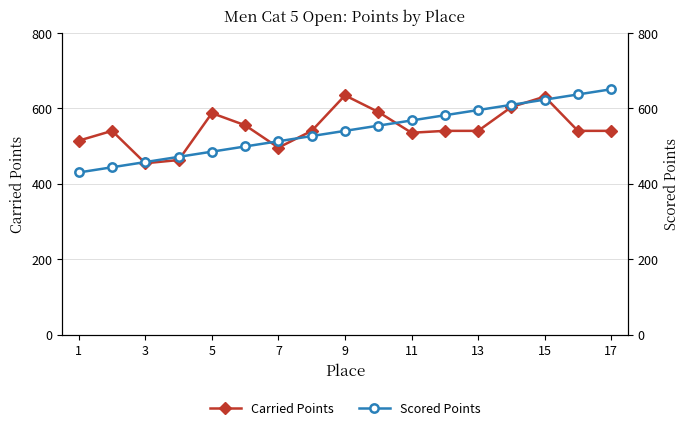

In Carried Points, how many points are higher than both neighbors (excluding endpoints)?

4